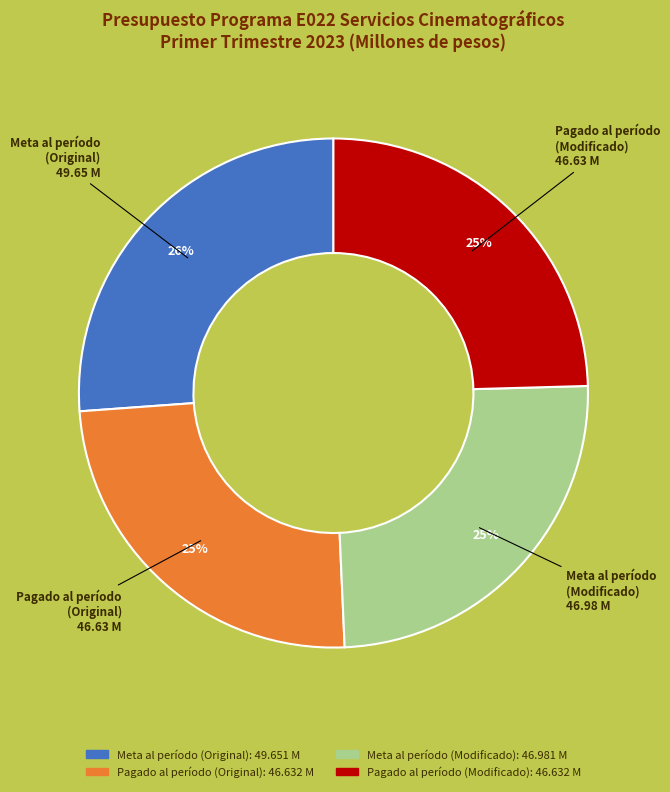

To the nearest percent, what percentage of the pie is Meta al período (Original)?

26%